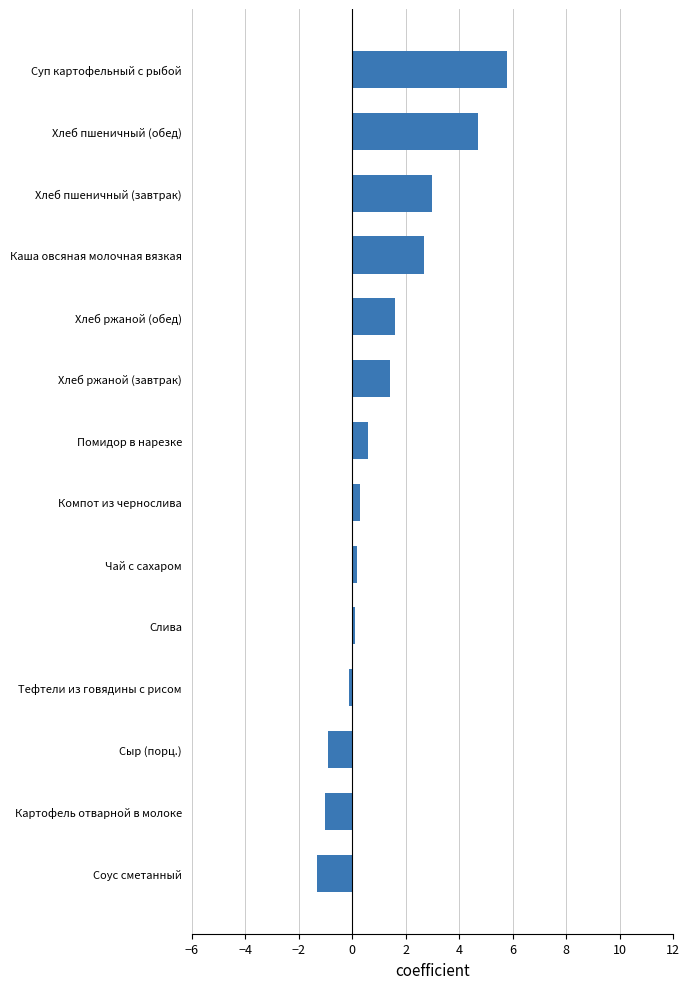

What is the sum of the values at Хлеб пшеничный (обед) and Картофель отварной в молоке?

3.7